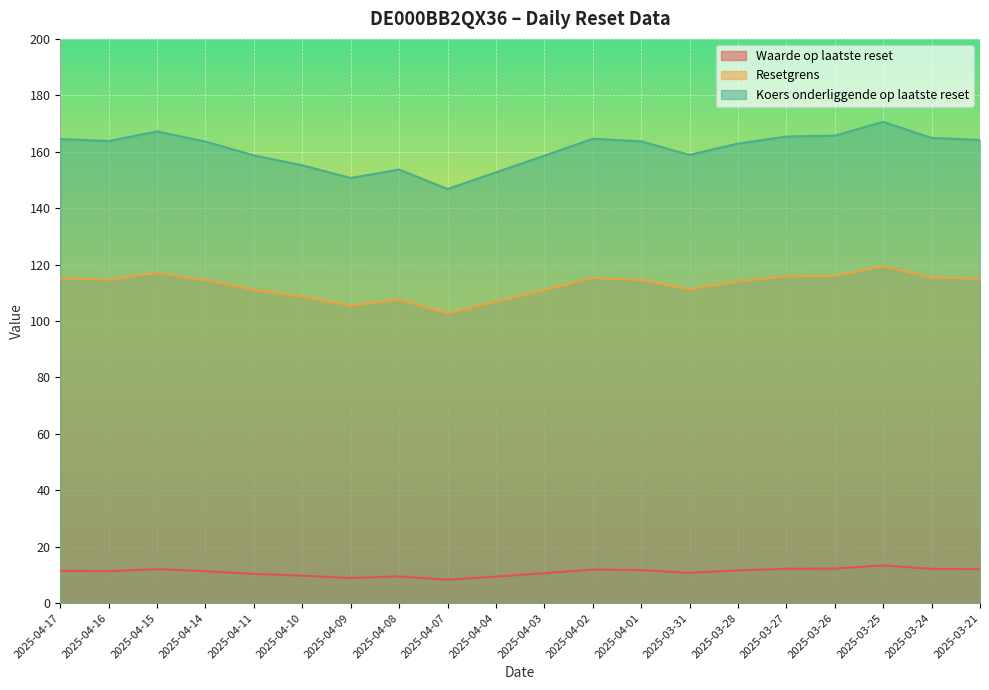

How many lines are shown in the chart?

3